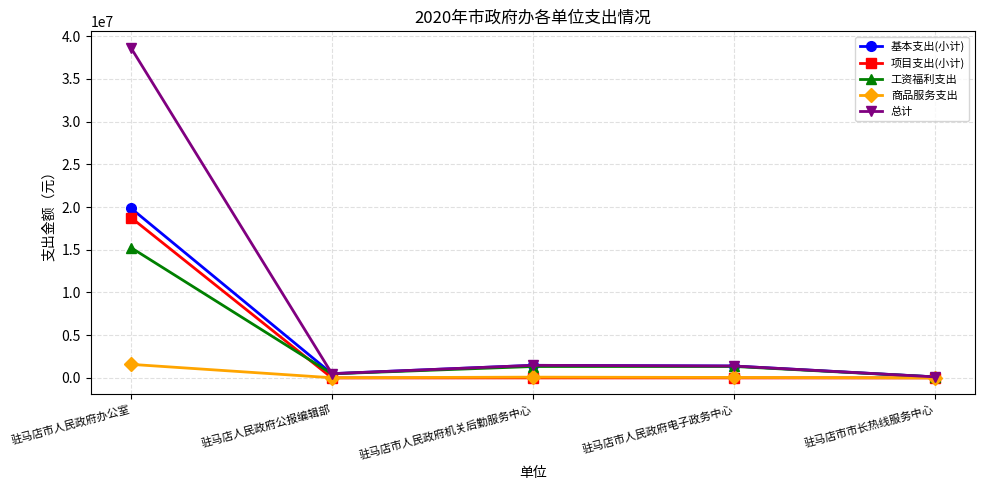

What is the label of the 1st point from the left?

驻马店市人民政府办公室